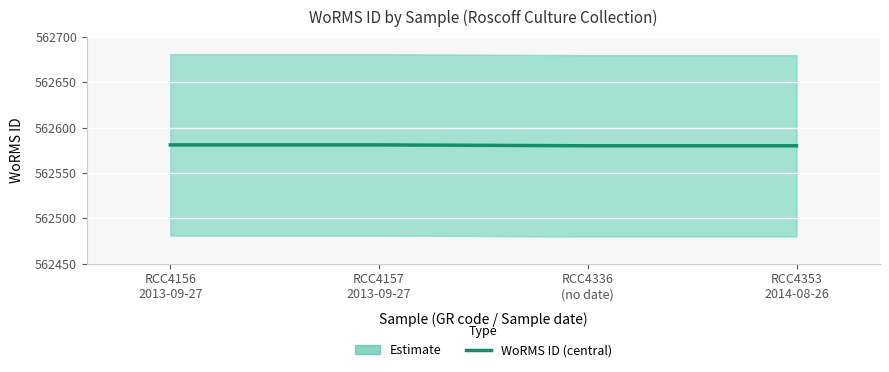

Which label corresponds to the smallest value in the chart?

RCC4336
(no date)